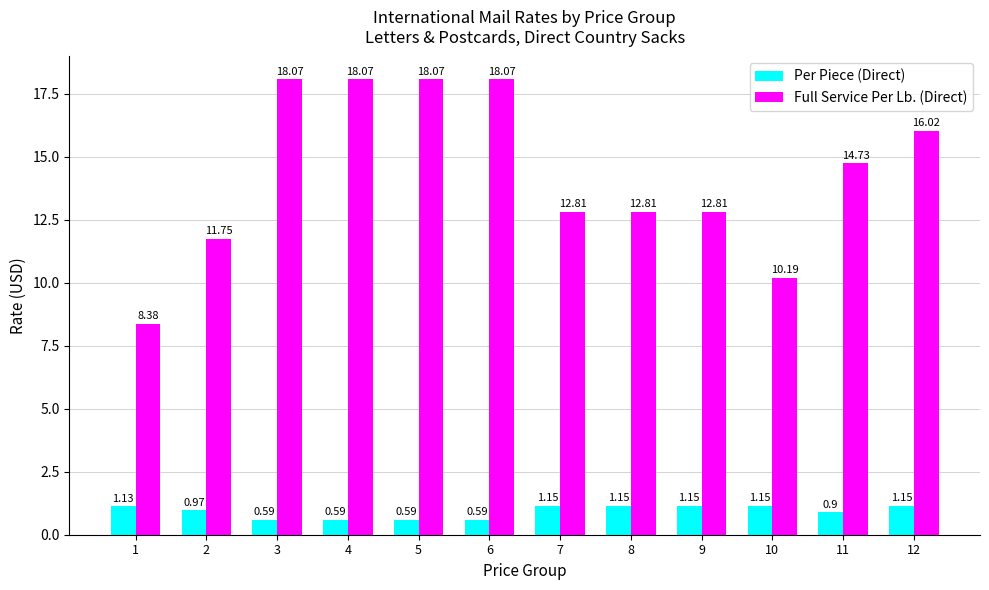

What is the total value across all series at 9?

14.0